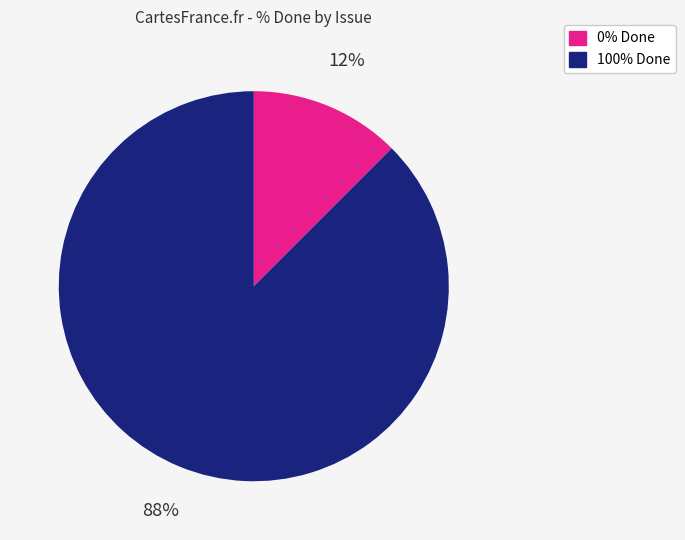

To the nearest percent, what is the average slice percentage?

50%